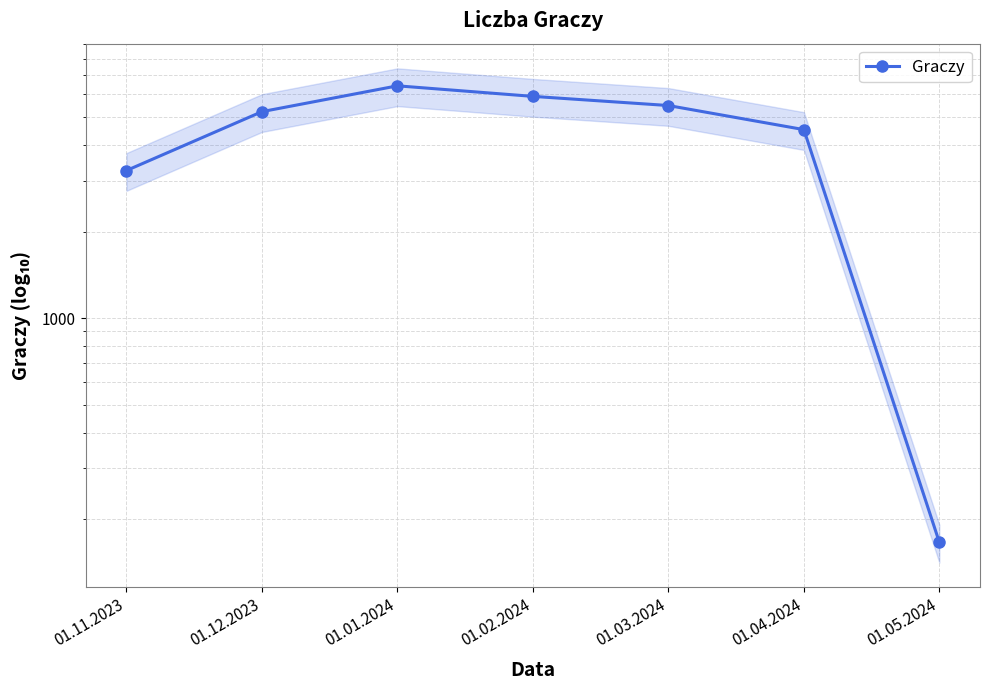

How many distinct data groups are displayed?

1